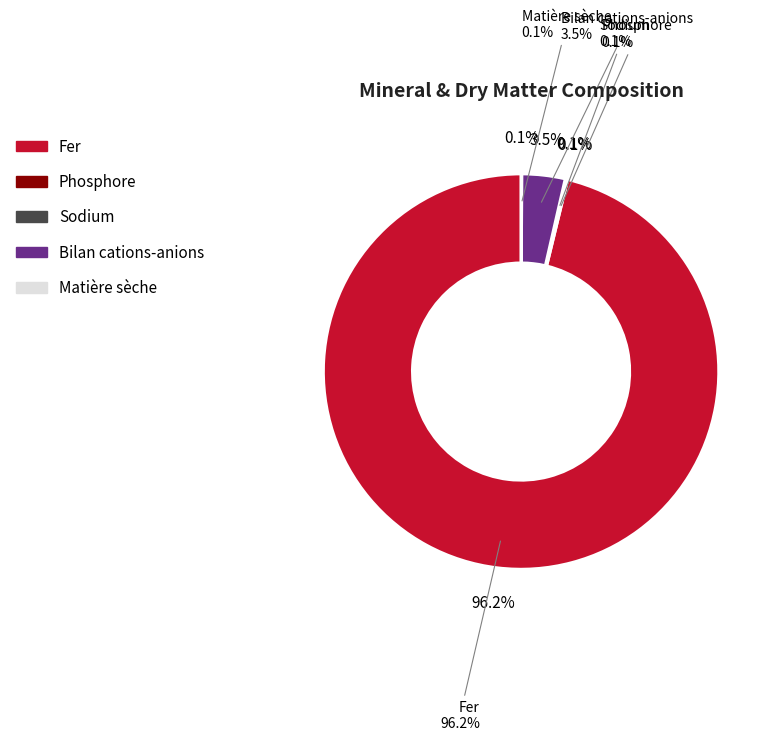

What portion of the pie excludes Matière sèche?

99.9%